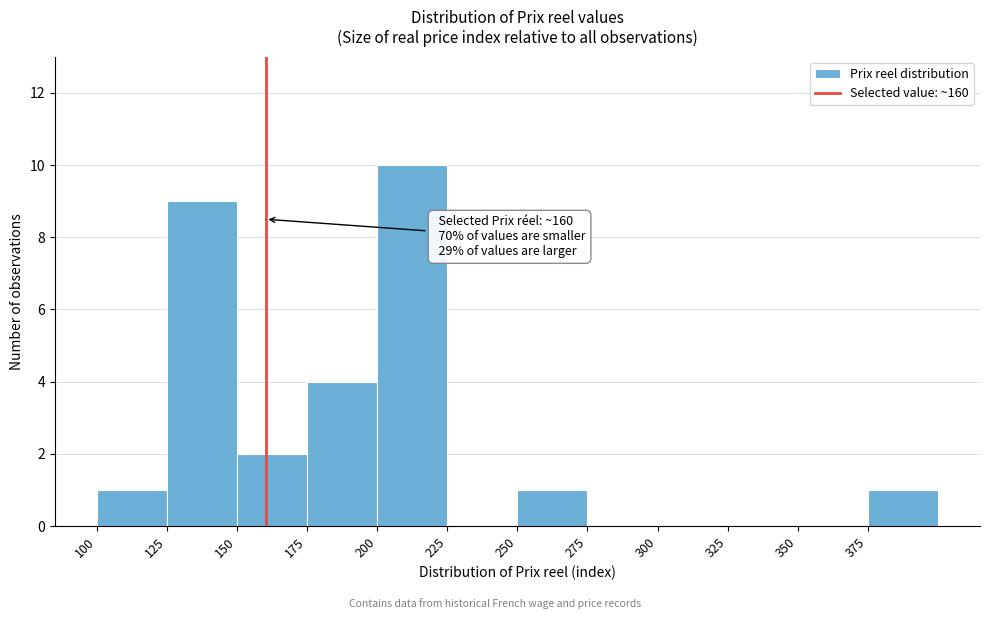

Which range on the x-axis has the tallest bar?

200 to 225